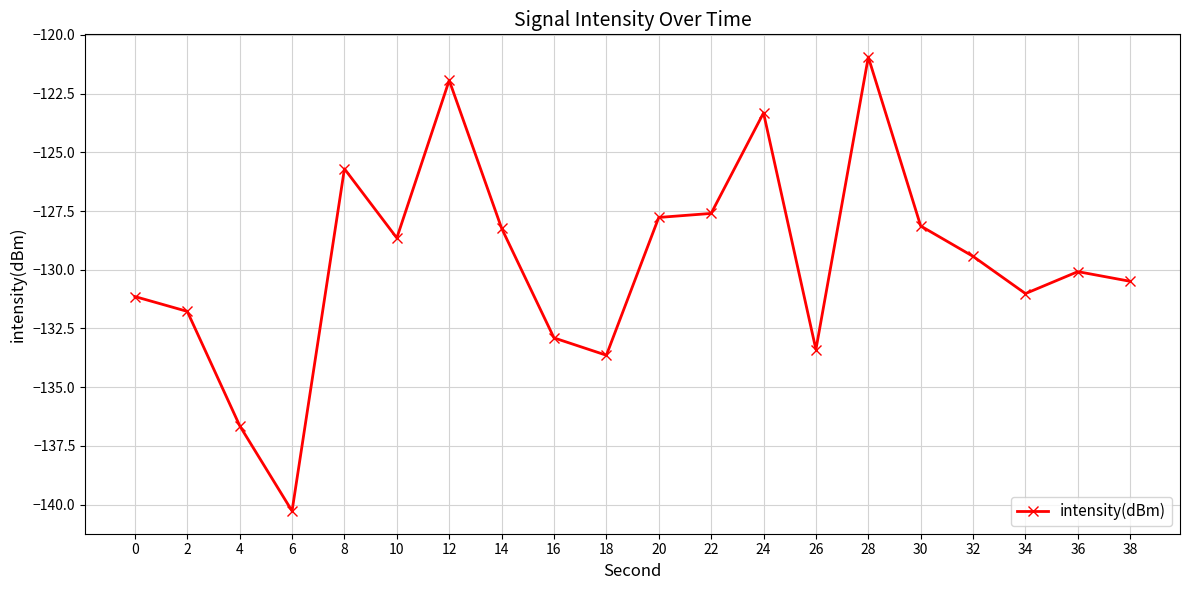

Reading left to right, extract all data points from this chart.

-131.1	-131.8	-136.6	-140.3	-125.7	-128.6	-121.9	-128.2	-132.9	-133.6	-127.8	-127.6	-123.3	-133.4	-120.9	-128.1	-129.4	-131.0	-130.1	-130.5